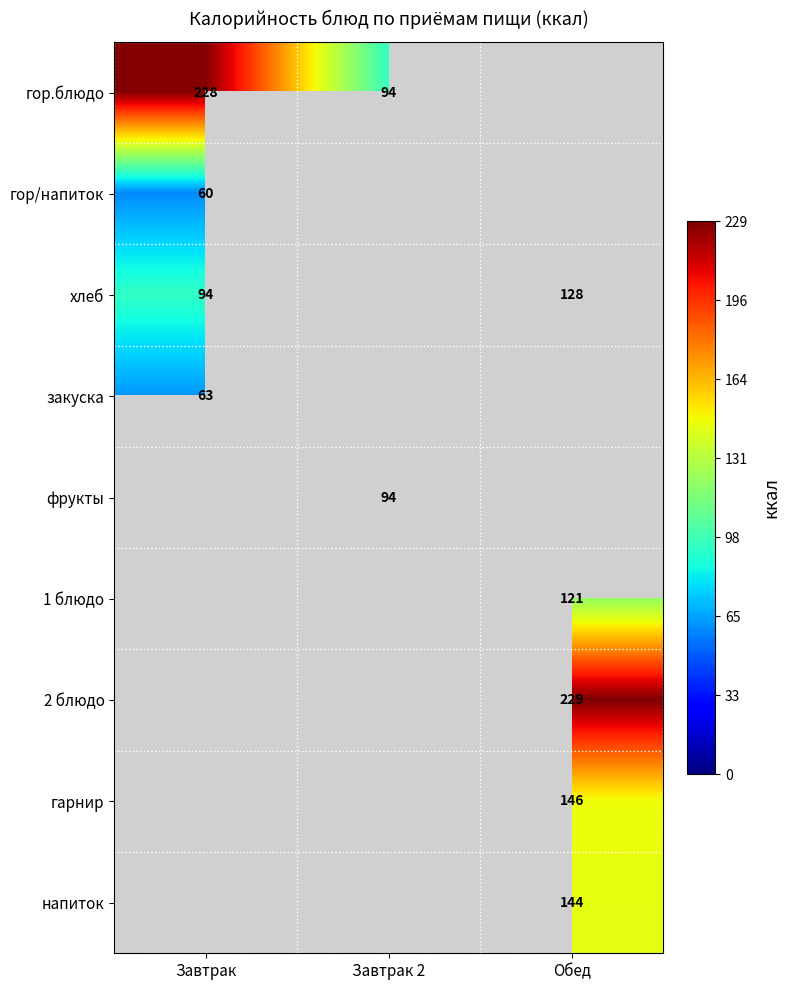

Which has a higher value, Завтрак or Завтрак 2?

Завтрак